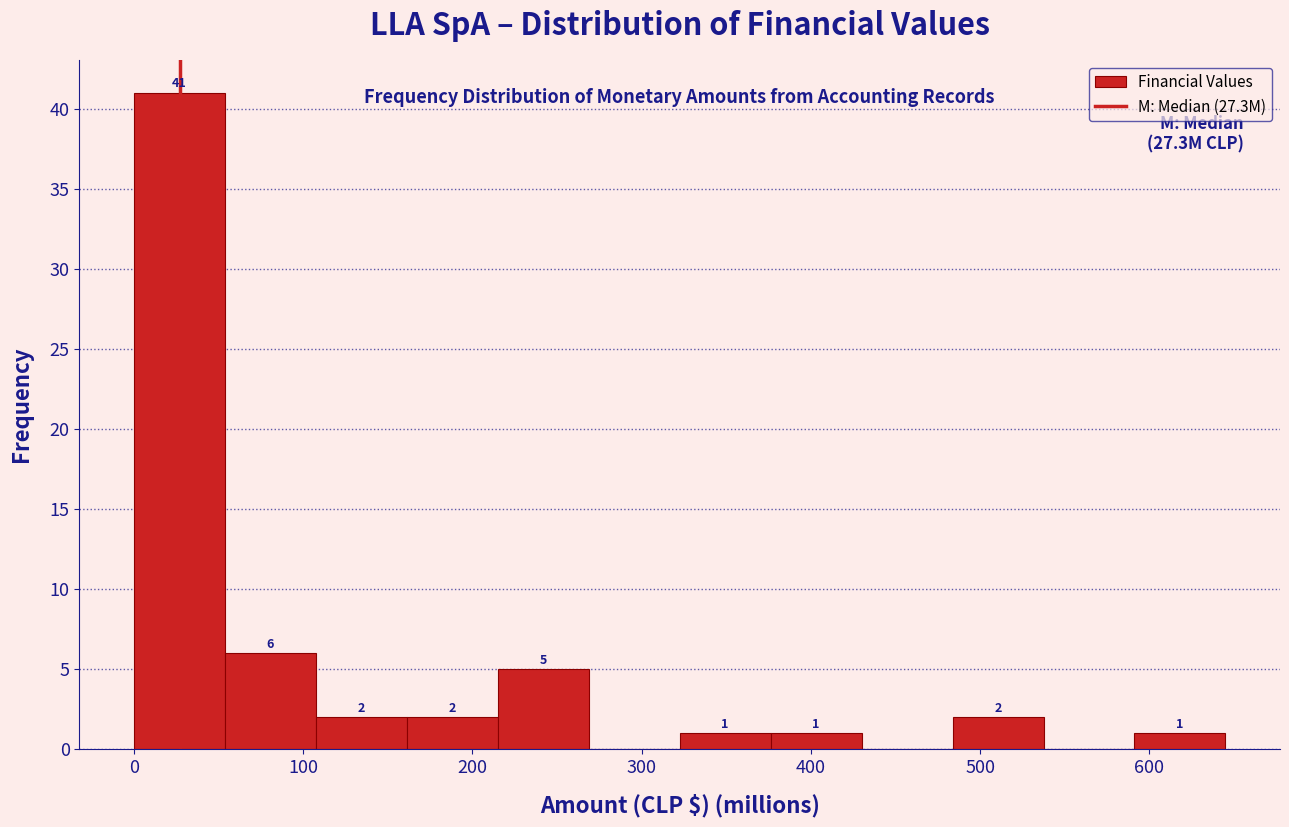

Which range on the x-axis has the tallest bar?

0 to 50